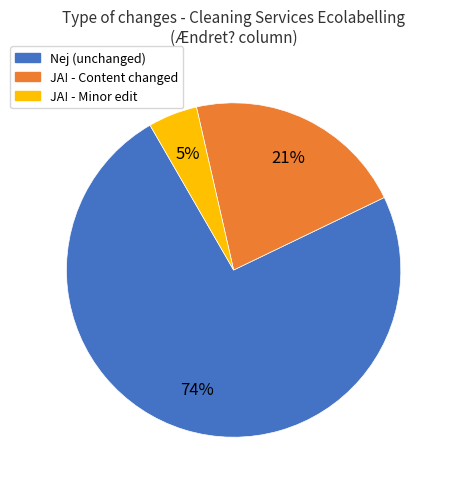

Between Nej (unchanged) and JA! - Content changed, which is larger?

Nej (unchanged)